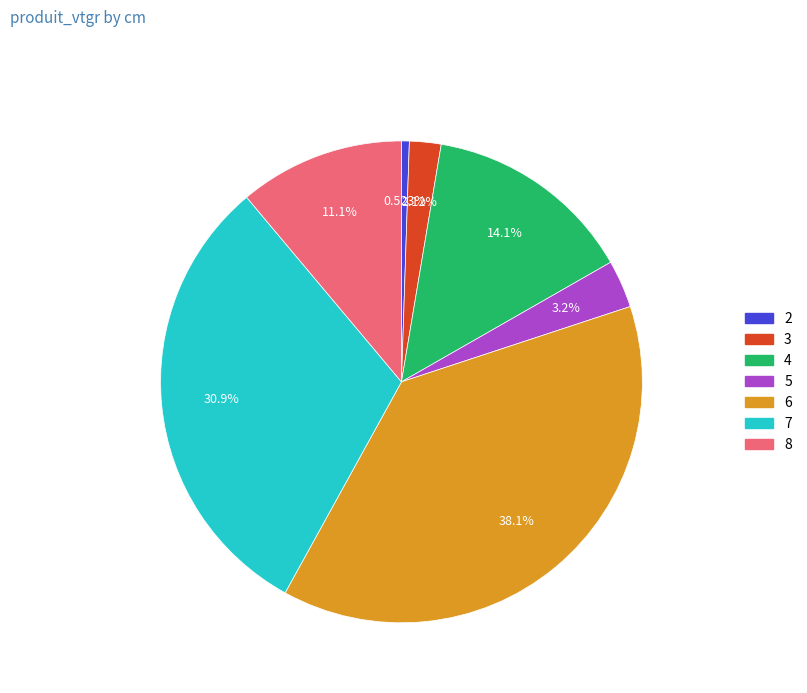

Rank the categories by value from highest to lowest.

6, 7, 4, 8, 5, 3, 2